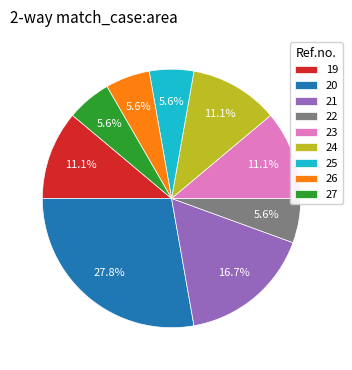

How many slices are in this pie chart?

9